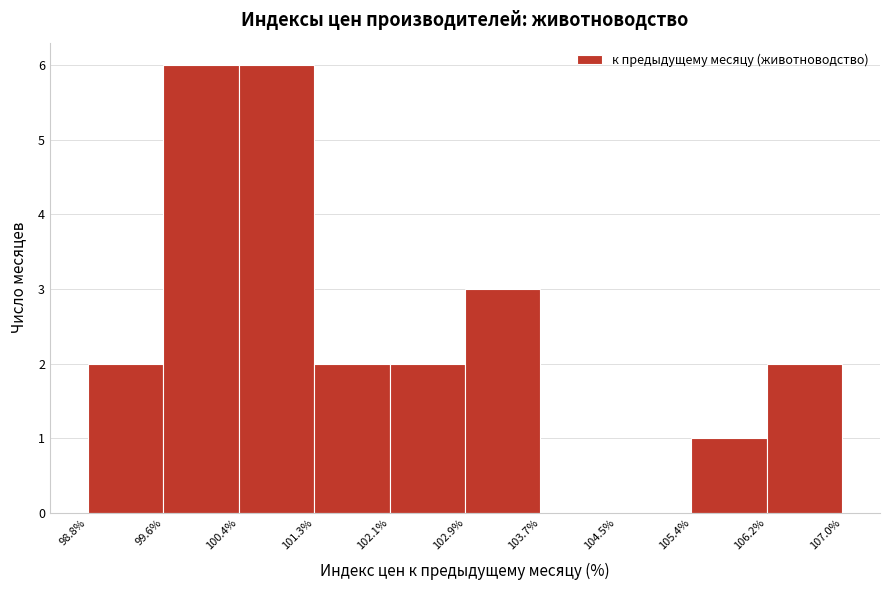

How tall is the bar that spans 99.6% to 100.4% on the x-axis? The values are not printed on the chart, so give them approximately, as read against the axis.

6